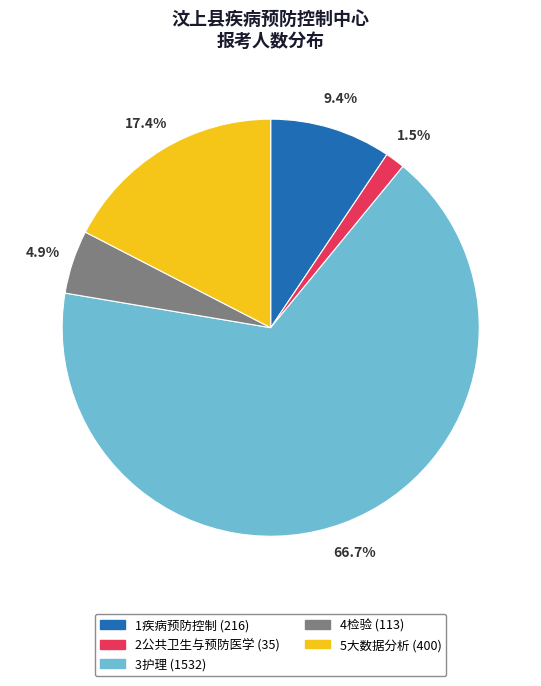

What percentage is NOT represented by 2公共卫生与预防医学?

98.5%